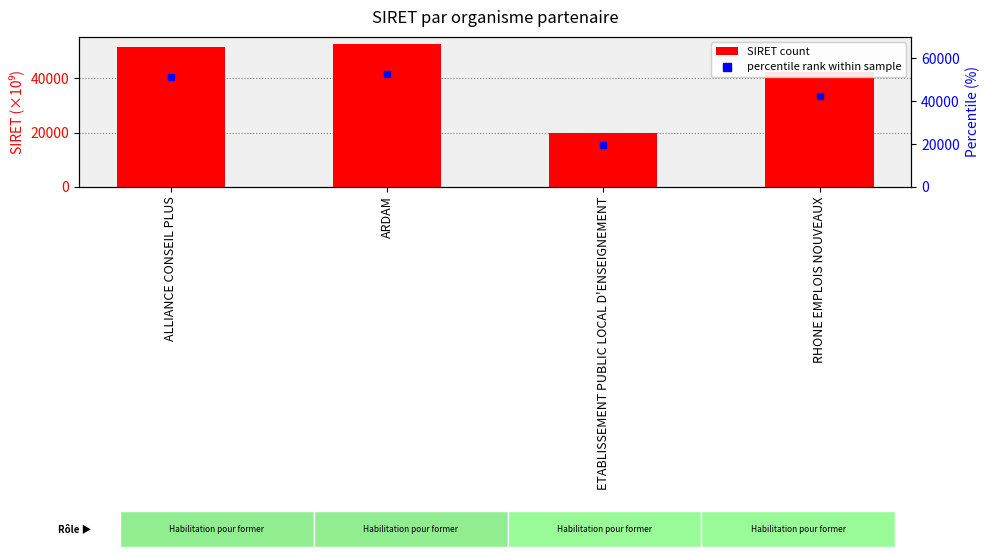

What is the label of the 4th bar from the left?

RHONE EMPLOIS NOUVEAUX